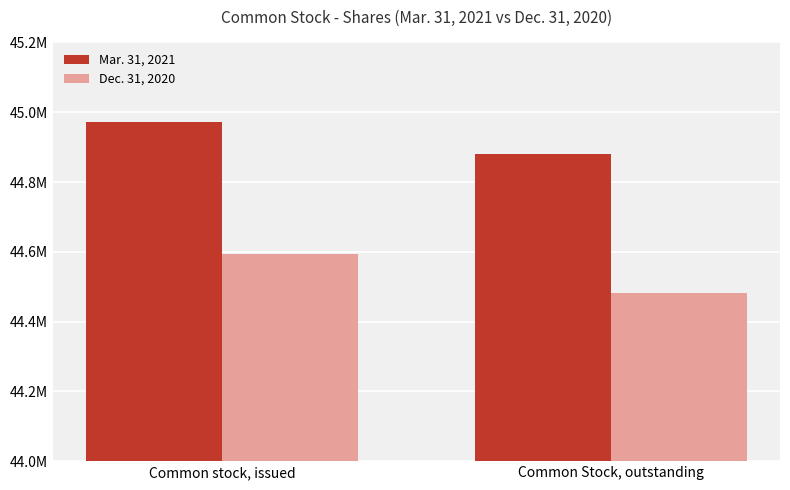

Is it true that Mar. 31, 2021 equals 28736037 at Common Stock, outstanding?

False